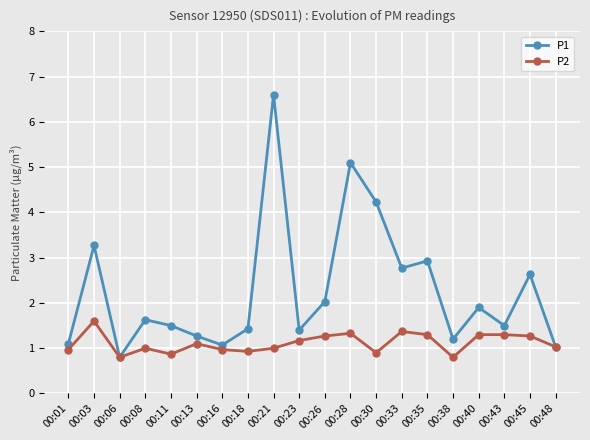

Count the number of data series in this chart.

2